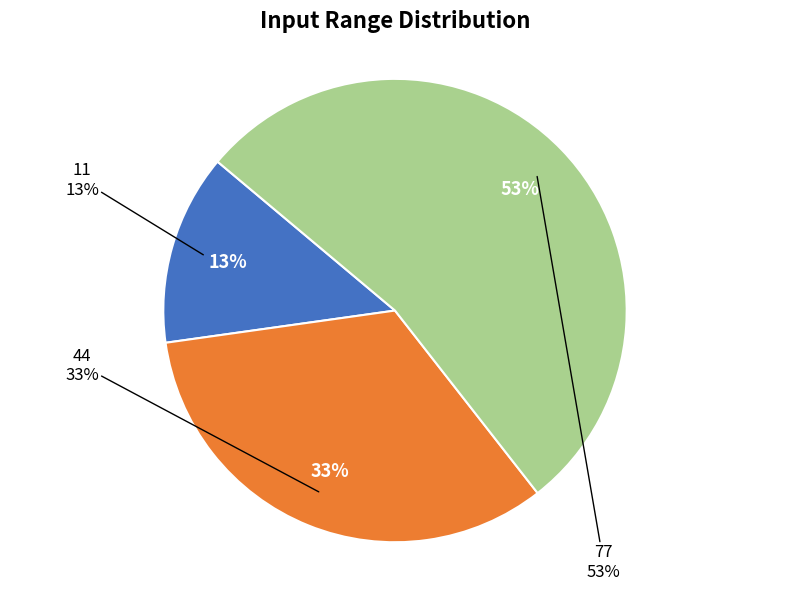

How many slices are in this pie chart?

3